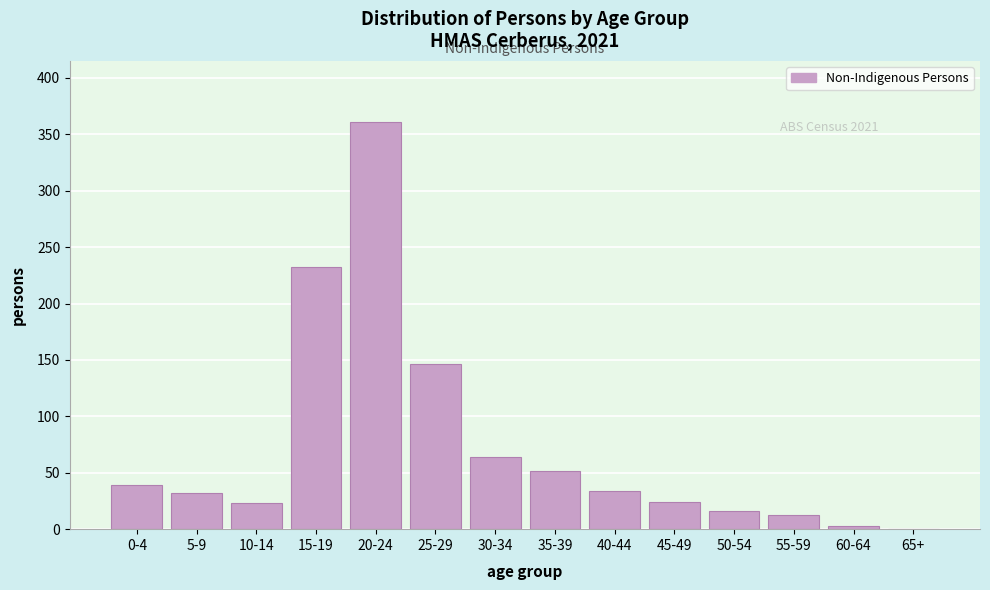

What is the change in value from 30-34 to 65+?

-64